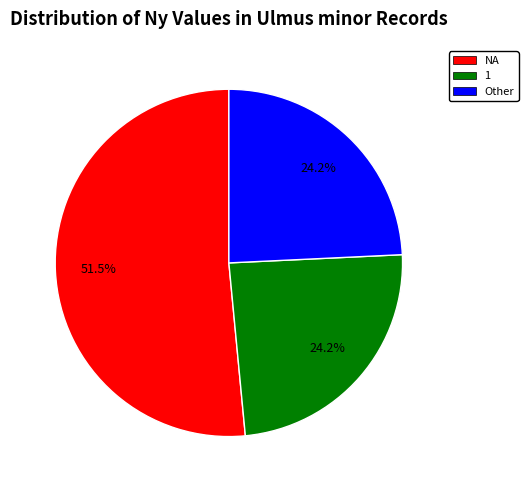

To the nearest percent, what portion does Other represent?

24%